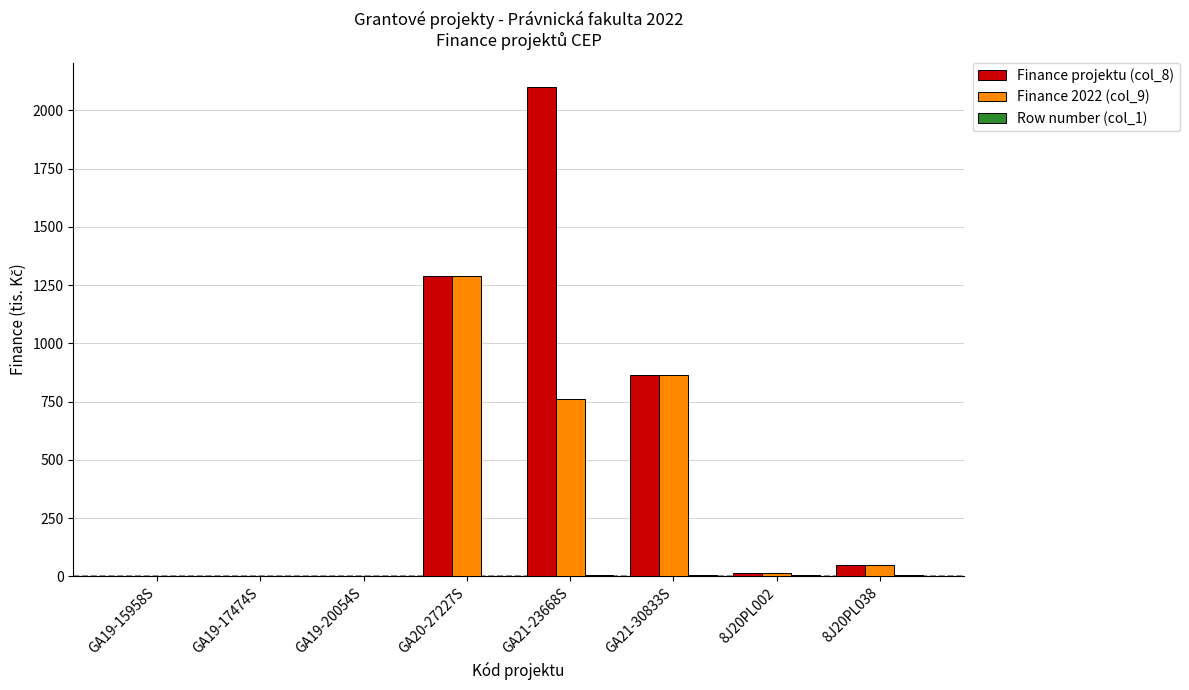

Which series changed the most between GA20-27227S and GA21-23668S?

Finance projektu (col_8)